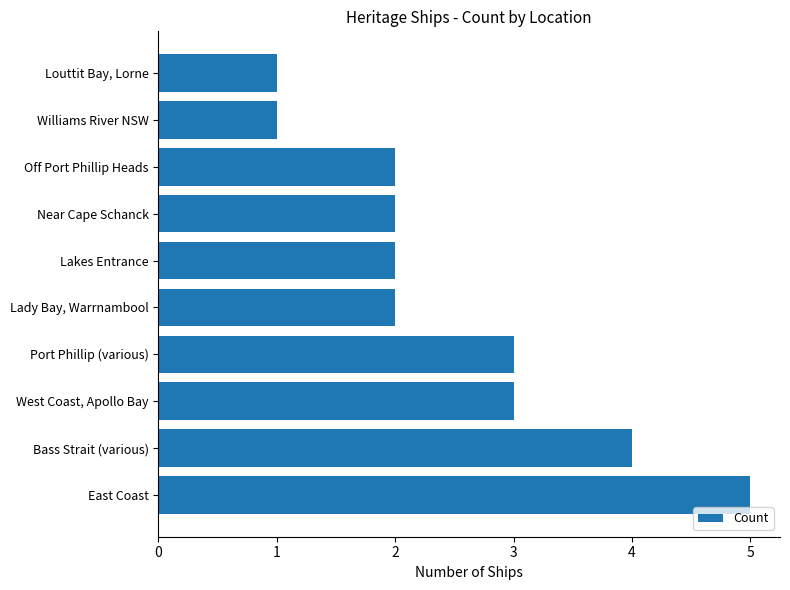

Which has a higher value, Port Phillip (various) or Off Port Phillip Heads?

Port Phillip (various)